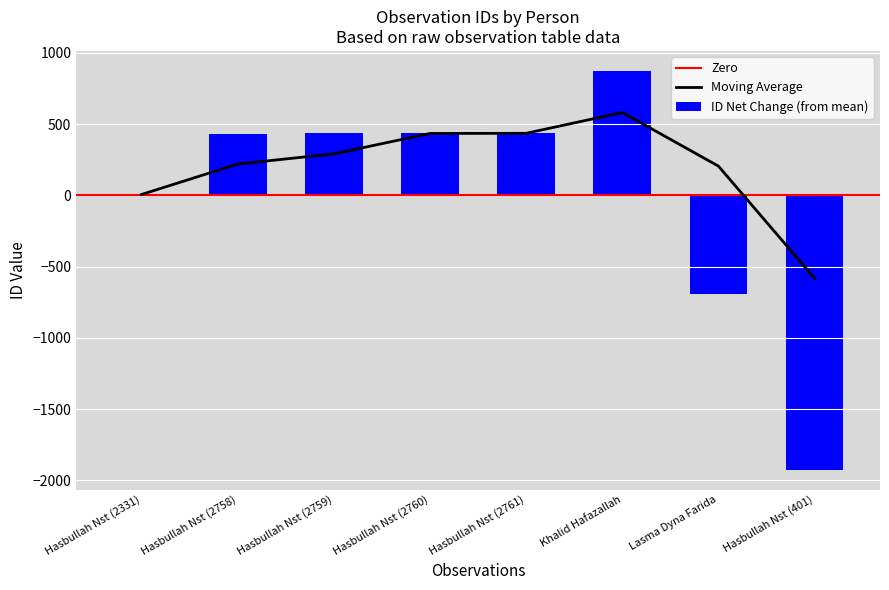

At which category does the chart reach its peak across all series?

Khalid Hafazallah